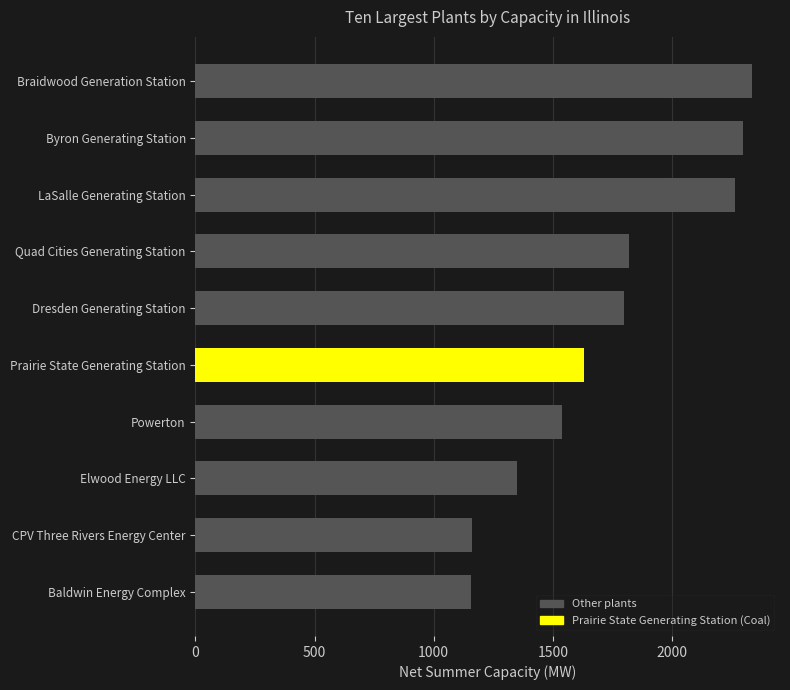

Which has a higher value, Elwood Energy LLC or Powerton?

Powerton